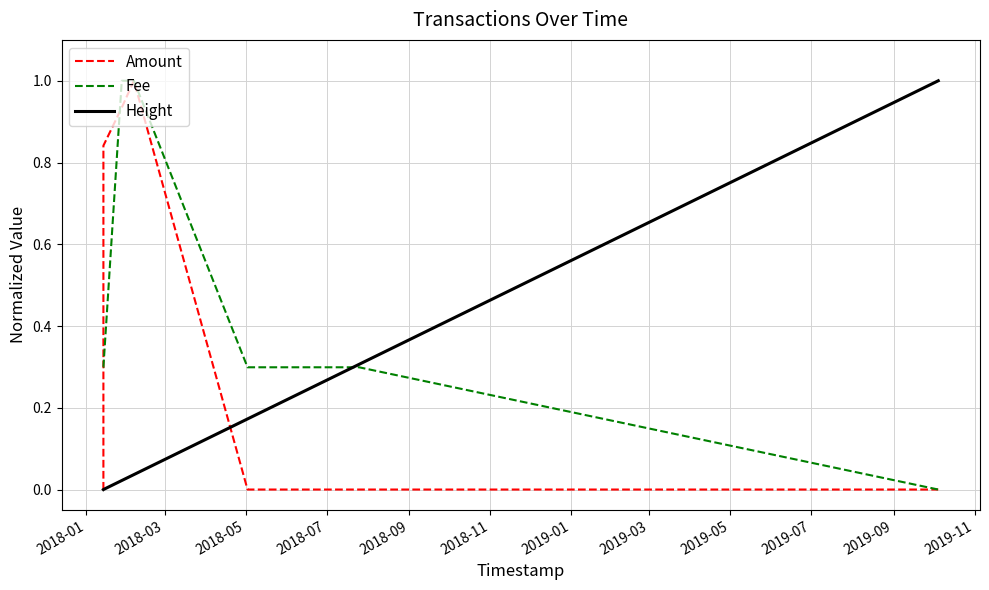

Rank the series by their average value, from highest to lowest.

Fee, Amount, Height